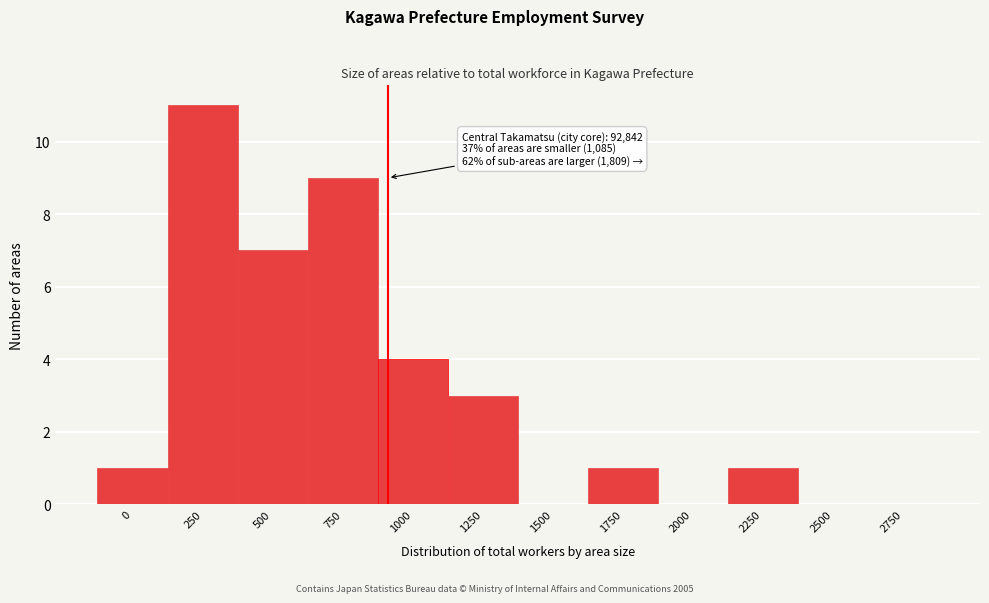

Reading left to right, list all the values displayed in this chart.

0=1	250=11	500=7	750=9	1000=4	1250=3	1500=0	1750=1	2000=0	2250=1	2500=0	2750=0